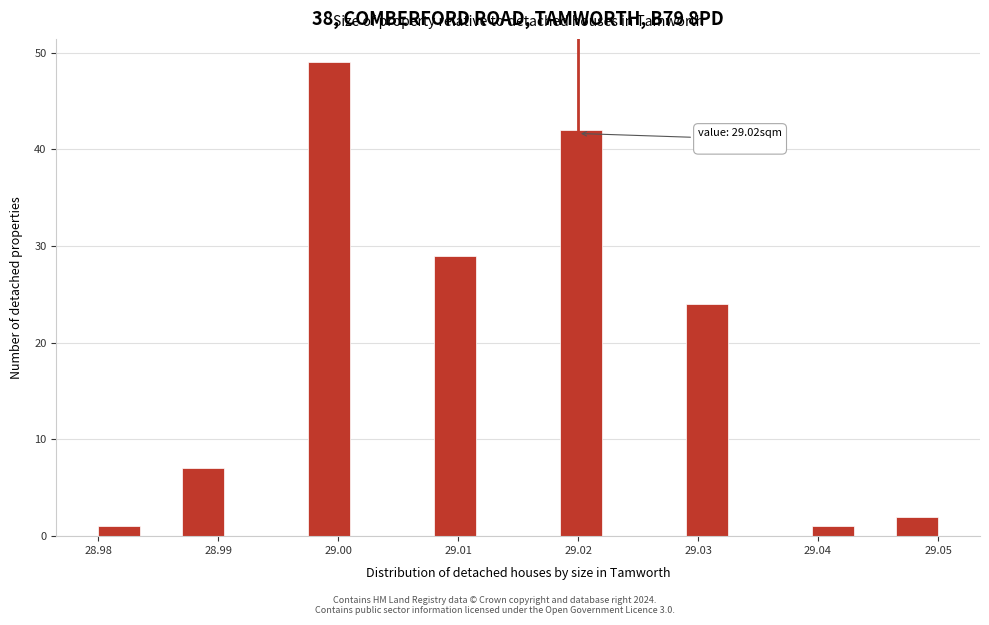

Around what value on the x-axis is the tallest bar? Give the approximate position of its centre, as read against the axis.

28.999